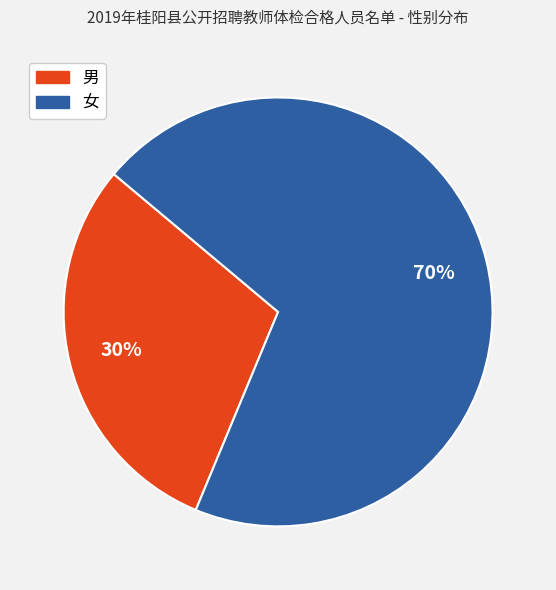

Is it true that 男 is 24% of the pie?

False